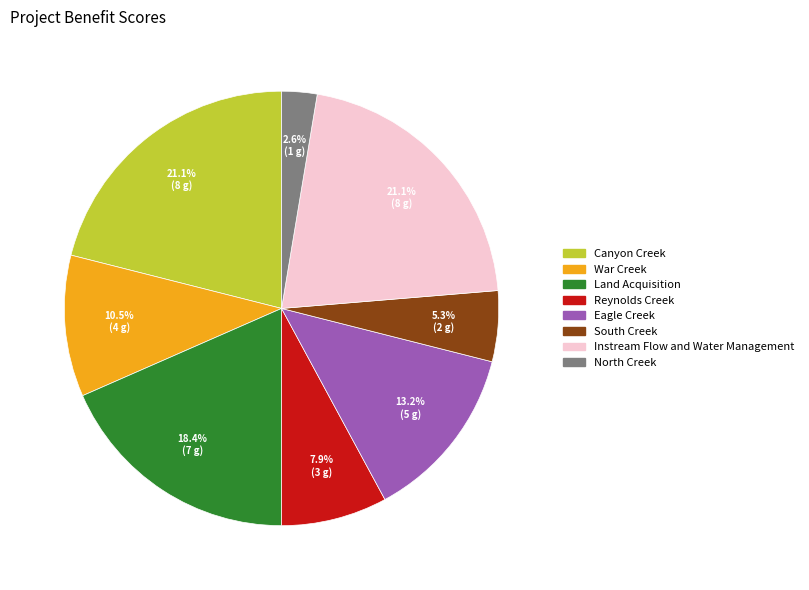

To the nearest percent, what is the difference between the largest and smallest slice percentages?

18%